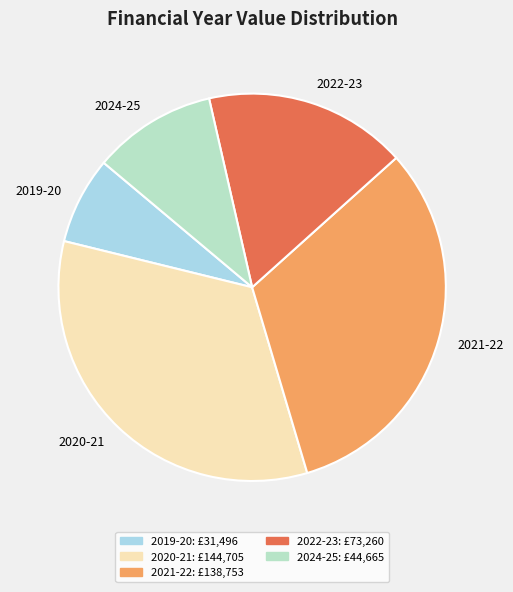

How many slices are in this pie chart?

5